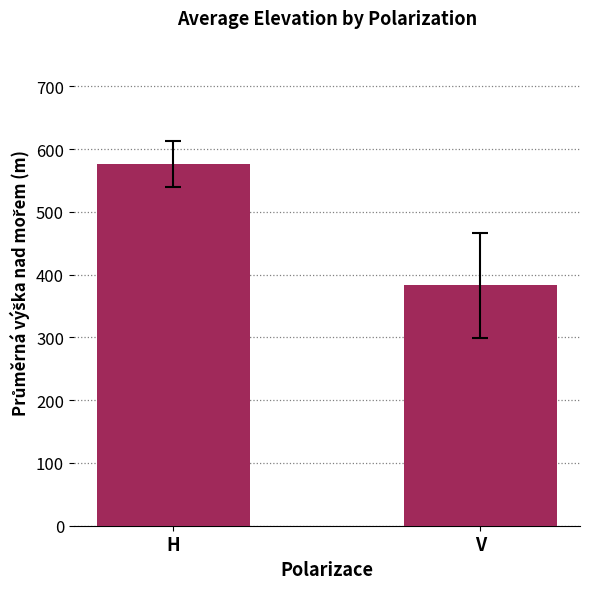

How many data points does each series have?

2